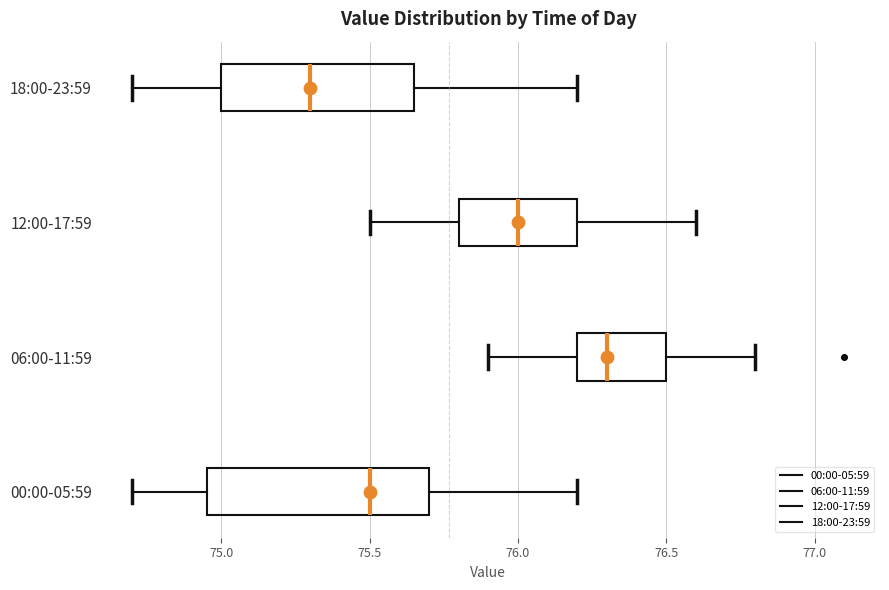

Which box is the widest, from its left edge to its right edge?

00:00-05:59